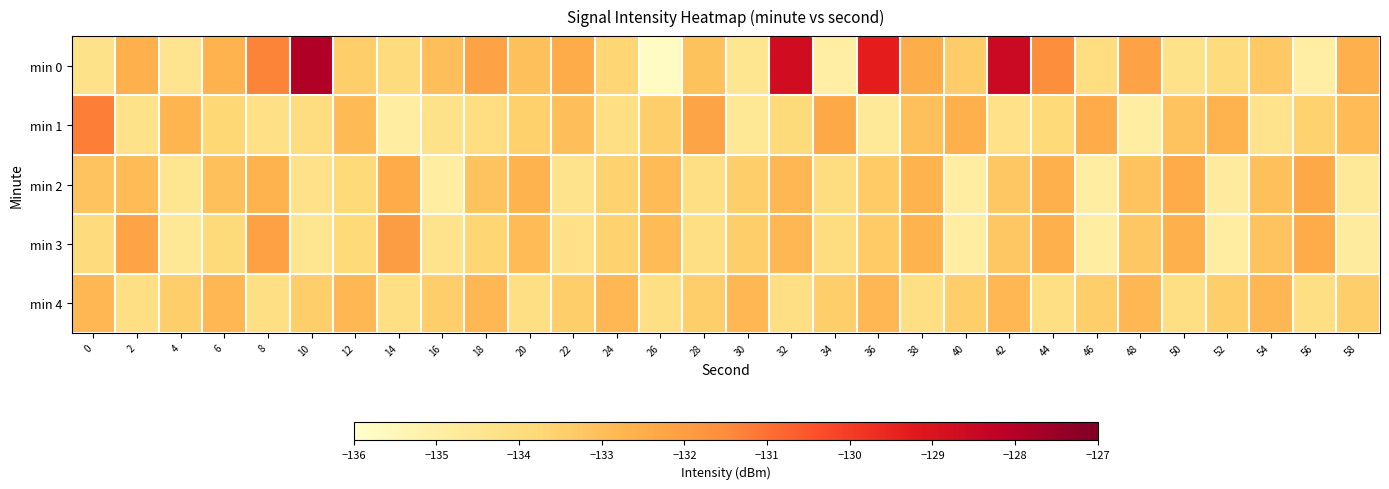

Reading left to right, transcribe all the data shown in this chart.

min 0: 0=-134.3	2=-132.6	4=-134.4	6=-132.7	8=-131.3	10=-127.9	12=-133.5	14=-133.9	16=-133.0	18=-132.2	20=-133.0	22=-132.5	24=-133.7	26=-135.7	28=-133.1	30=-134.5	32=-128.7	34=-135.0	36=-129.3	38=-132.5	40=-133.4	42=-128.5	44=-131.5	46=-134.1	48=-132.2	50=-134.3	52=-133.9	54=-133.3	56=-135.0	58=-132.6
min 1: 0=-131.2	2=-134.3	4=-132.7	6=-133.7	8=-134.2	10=-134.0	12=-132.8	14=-134.9	16=-134.3	18=-134.0	20=-133.5	22=-133.0	24=-134.1	26=-133.5	28=-132.2	30=-134.6	32=-133.9	34=-132.3	36=-134.7	38=-133.0	40=-132.6	42=-134.2	44=-133.8	46=-132.5	48=-134.9	50=-133.1	52=-132.7	54=-134.3	56=-133.6	58=-132.9
min 2: 0=-133.1	2=-132.9	4=-134.5	6=-133.0	8=-132.7	10=-134.2	12=-133.8	14=-132.5	16=-134.9	18=-133.1	20=-132.7	22=-134.3	24=-133.6	26=-132.9	28=-134.1	30=-133.5	32=-132.8	34=-134.0	36=-133.3	38=-132.7	40=-134.9	42=-133.2	44=-132.6	46=-134.9	48=-133.1	50=-132.5	52=-134.8	54=-133.0	56=-132.3	58=-134.7
min 3: 0=-133.9	2=-132.2	4=-134.6	6=-133.9	8=-132.1	10=-134.5	12=-133.8	14=-132.0	16=-134.3	18=-133.7	20=-132.9	22=-134.2	24=-133.6	26=-132.9	28=-134.1	30=-133.5	32=-132.8	34=-134.0	36=-133.3	38=-132.7	40=-134.9	42=-133.2	44=-132.6	46=-134.9	48=-133.2	50=-132.6	52=-134.9	54=-133.1	56=-132.5	58=-134.8
min 4: 0=-132.8	2=-134.1	4=-133.5	6=-132.8	8=-134.1	10=-133.5	12=-132.8	14=-134.1	16=-133.5	18=-132.8	20=-134.1	22=-133.5	24=-132.8	26=-134.1	28=-133.5	30=-132.8	32=-134.1	34=-133.5	36=-132.8	38=-134.1	40=-133.5	42=-132.8	44=-134.1	46=-133.5	48=-132.8	50=-134.1	52=-133.5	54=-132.8	56=-134.1	58=-133.5